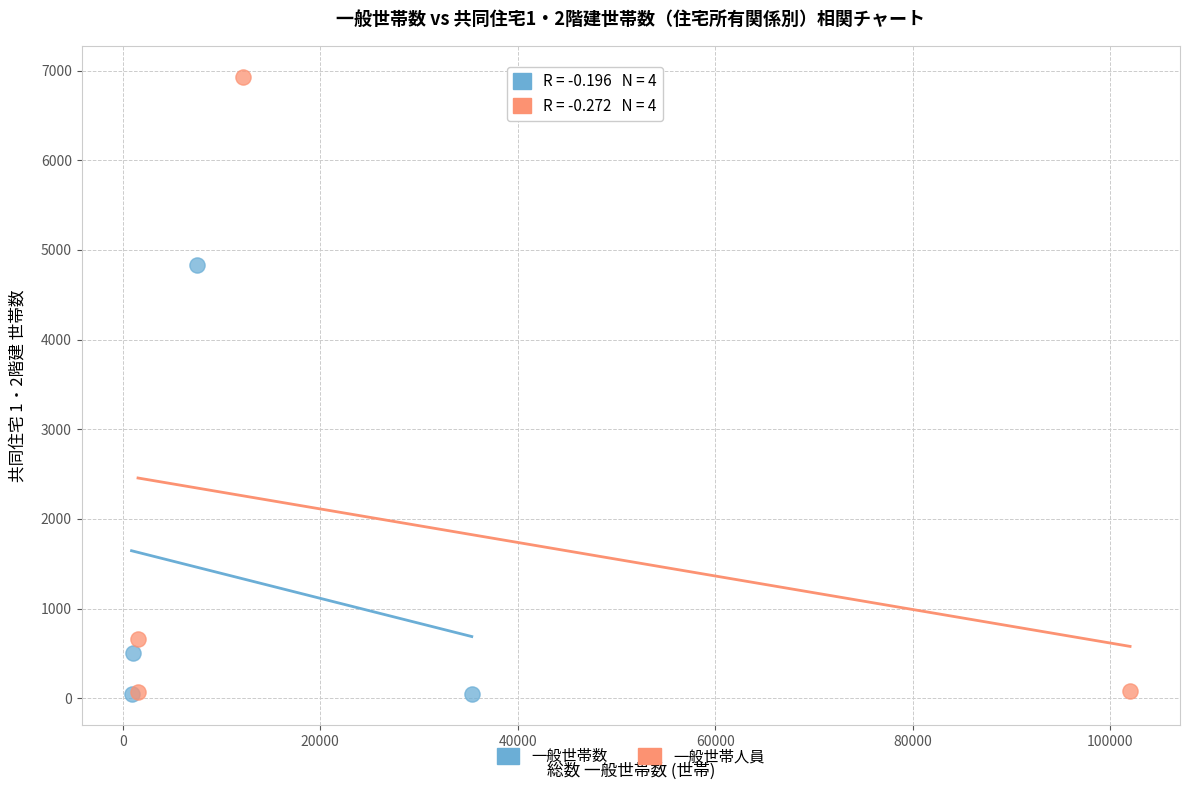

Which series reaches the maximum Y coordinate?

一般世帯人員